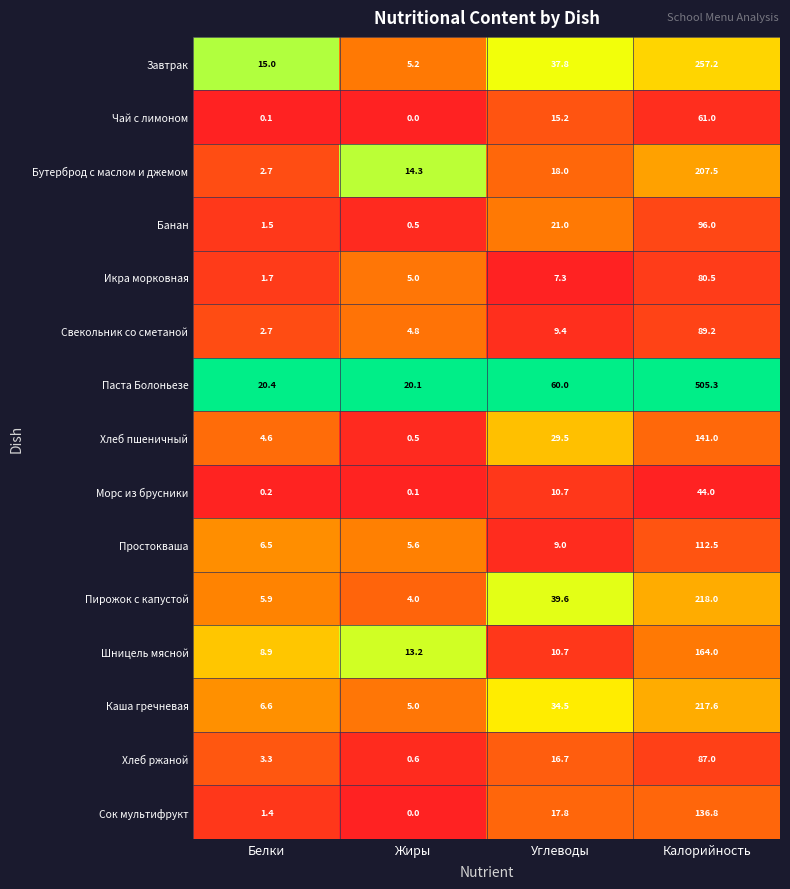

Where does the Свекольник со сметаной series first go above 9?

Углеводы